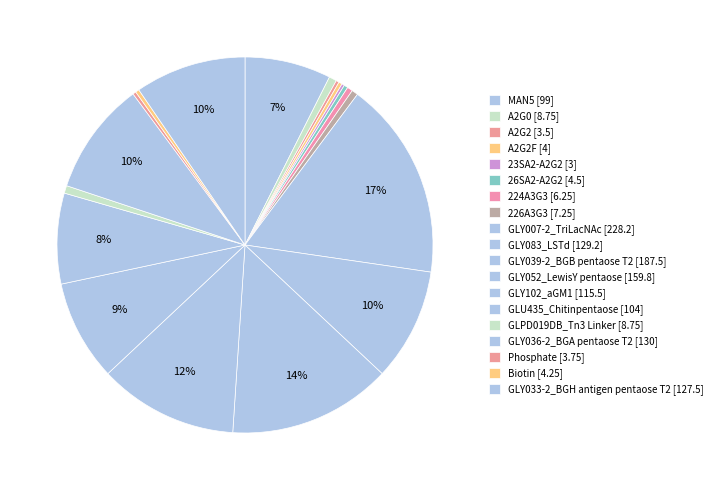

Rank the categories by value from lowest to highest.

23SA2-A2G2, A2G2, Phosphate, A2G2F, Biotin, 26SA2-A2G2, 224A3G3, 226A3G3, A2G0, GLPD019DB_Tn3 Linker, MAN5, GLU435_Chitinpentaose, GLY102_aGM1, GLY033-2_BGH antigen pentaose T2, GLY083_LSTd, GLY036-2_BGA pentaose T2, GLY052_LewisY pentaose, GLY039-2_BGB pentaose T2, GLY007-2_TriLacNAc